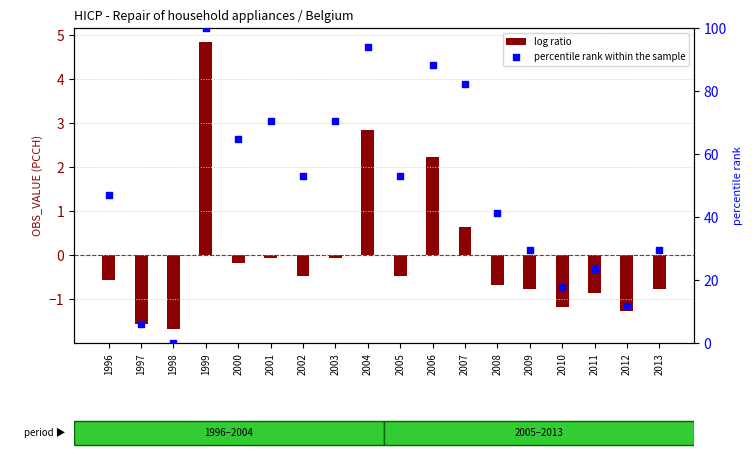

Is the value of percentile rank within the sample at 1996 greater than the value of log ratio at 2007?

Yes